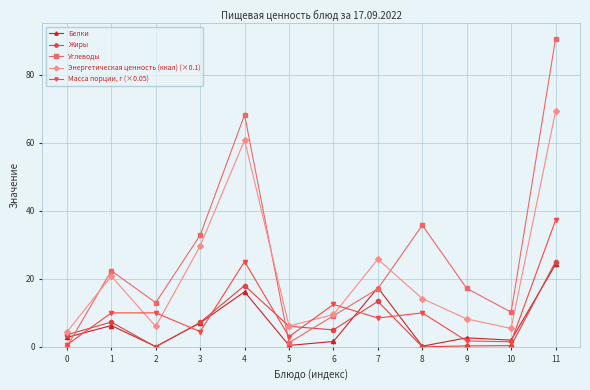

True or false: Энергетическая ценность (ккал) (×0.1) and Белки intersect in this chart.

False